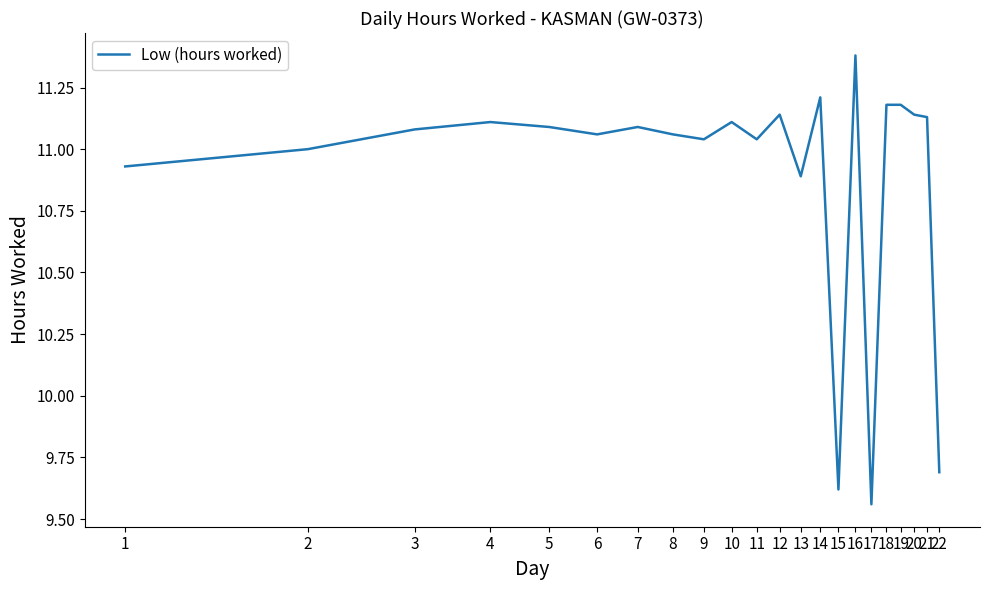

What is the maximum value shown in the chart?

11.4